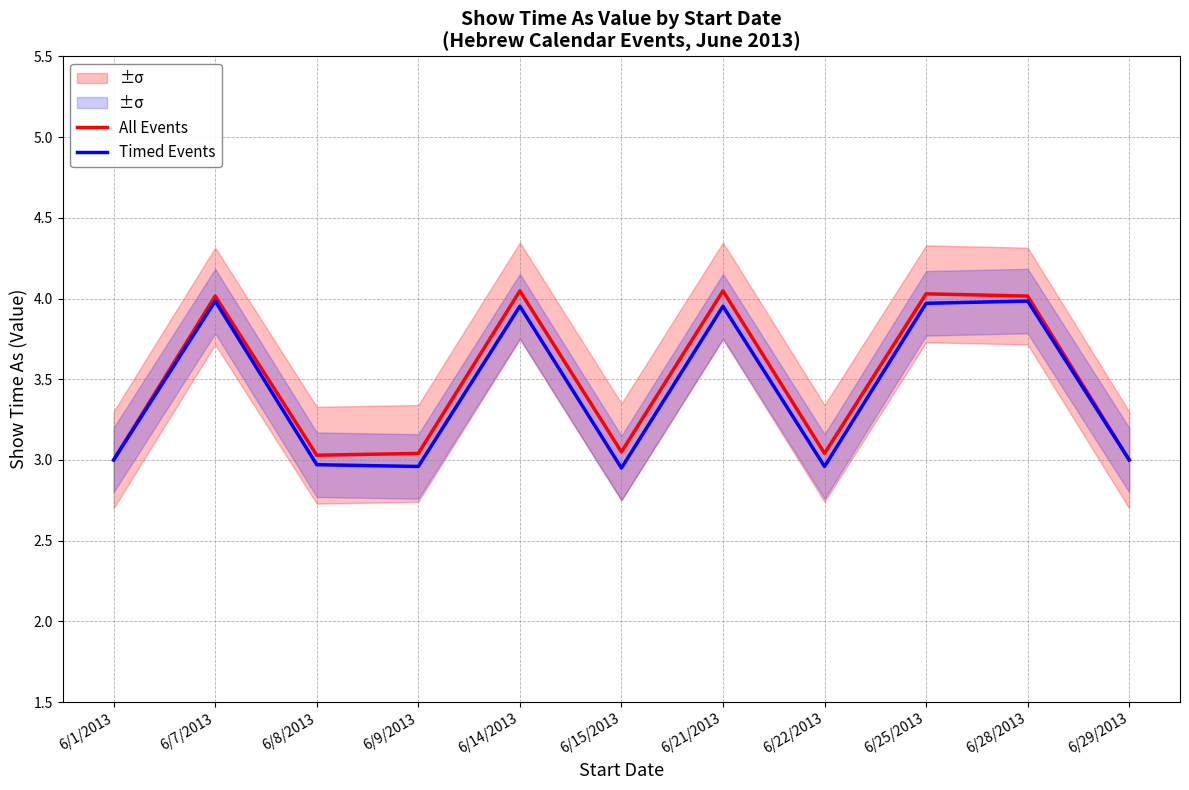

How many lines are shown in the chart?

2